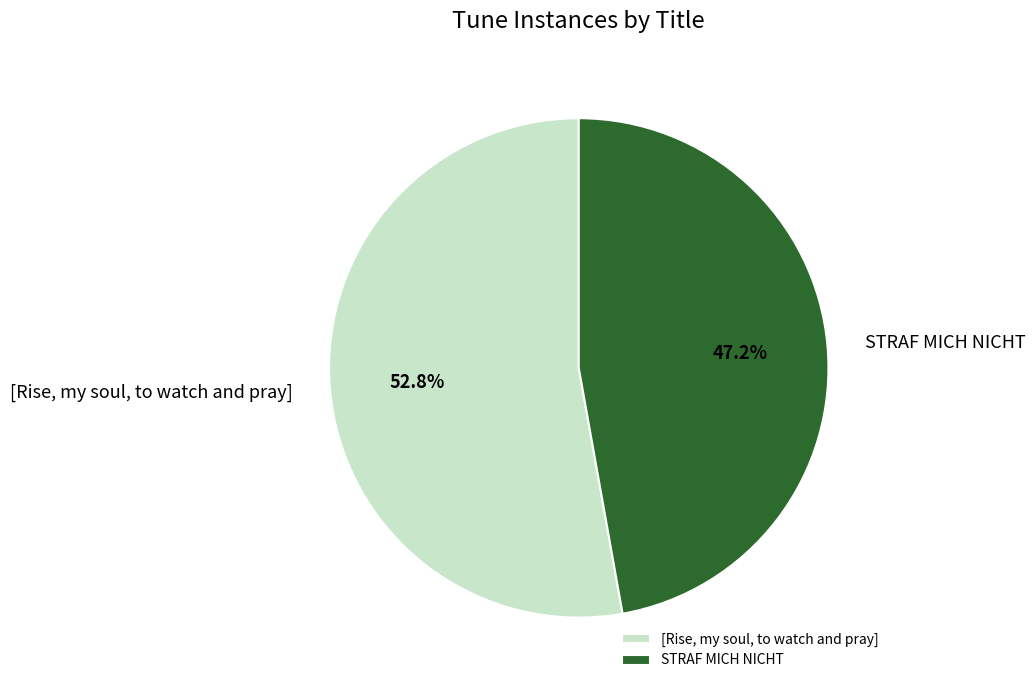

To the nearest percent, what is the average slice percentage?

50%